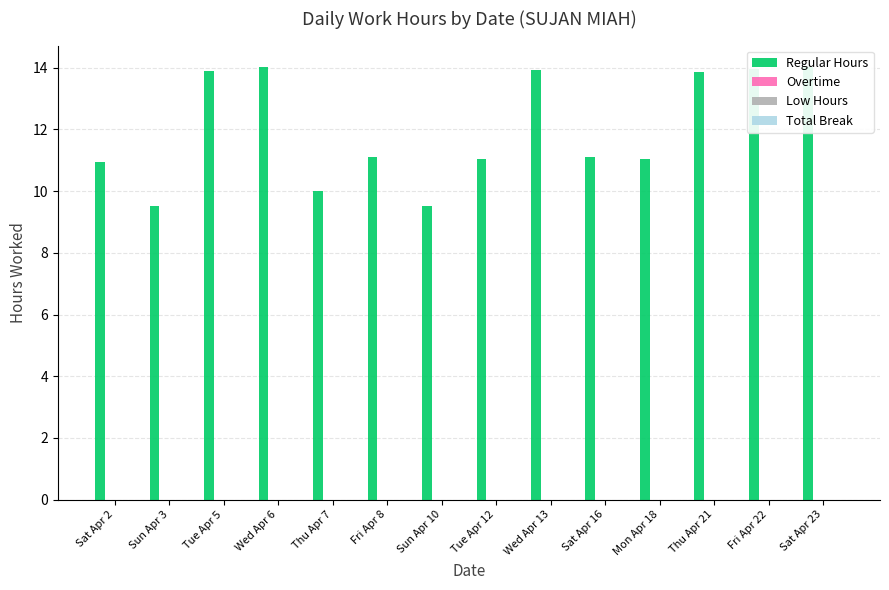

Reading left to right, list all the values displayed in this chart.

Regular Hours: Sat Apr 2=10.9	Sun Apr 3=9.5	Tue Apr 5=13.9	Wed Apr 6=14.0	Thu Apr 7=10.0	Fri Apr 8=11.1	Sun Apr 10=9.5	Tue Apr 12=11.1	Wed Apr 13=13.9	Sat Apr 16=11.1	Mon Apr 18=11.0	Thu Apr 21=13.9	Fri Apr 22=13.9	Sat Apr 23=14.0
Overtime: Sat Apr 2=0.0	Sun Apr 3=0.0	Tue Apr 5=0.0	Wed Apr 6=0.0	Thu Apr 7=0.0	Fri Apr 8=0.0	Sun Apr 10=0.0	Tue Apr 12=0.0	Wed Apr 13=0.0	Sat Apr 16=0.0	Mon Apr 18=0.0	Thu Apr 21=0.0	Fri Apr 22=0.0	Sat Apr 23=0.0
Low Hours: Sat Apr 2=0.0	Sun Apr 3=0.0	Tue Apr 5=0.0	Wed Apr 6=0.0	Thu Apr 7=0.0	Fri Apr 8=0.0	Sun Apr 10=0.0	Tue Apr 12=0.0	Wed Apr 13=0.0	Sat Apr 16=0.0	Mon Apr 18=0.0	Thu Apr 21=0.0	Fri Apr 22=0.0	Sat Apr 23=0.0
Total Break: Sat Apr 2=0.0	Sun Apr 3=0.0	Tue Apr 5=0.0	Wed Apr 6=0.0	Thu Apr 7=0.0	Fri Apr 8=0.0	Sun Apr 10=0.0	Tue Apr 12=0.0	Wed Apr 13=0.0	Sat Apr 16=0.0	Mon Apr 18=0.0	Thu Apr 21=0.0	Fri Apr 22=0.0	Sat Apr 23=0.0